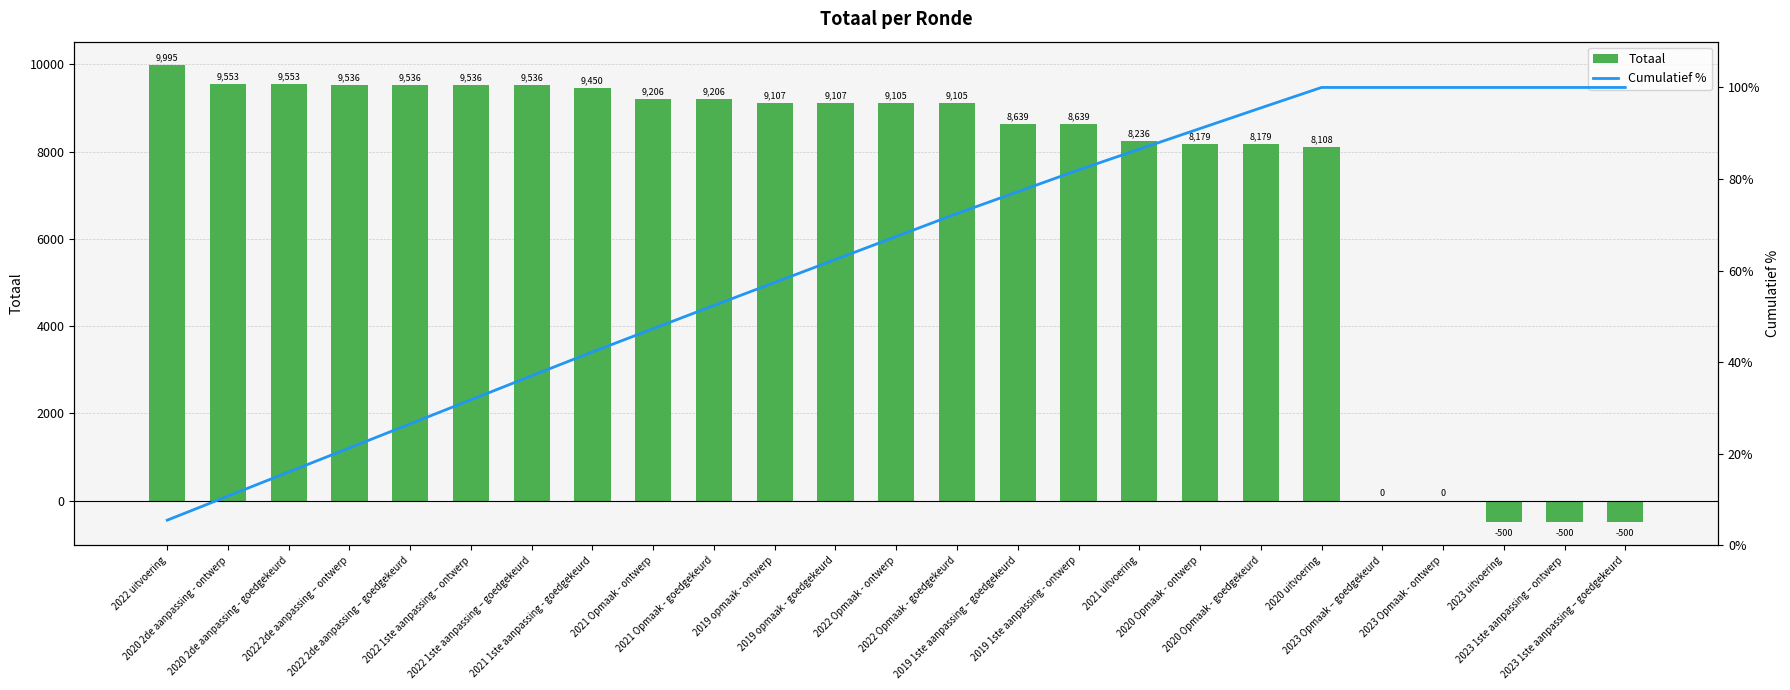

How many values in Totaal are above zero?

20